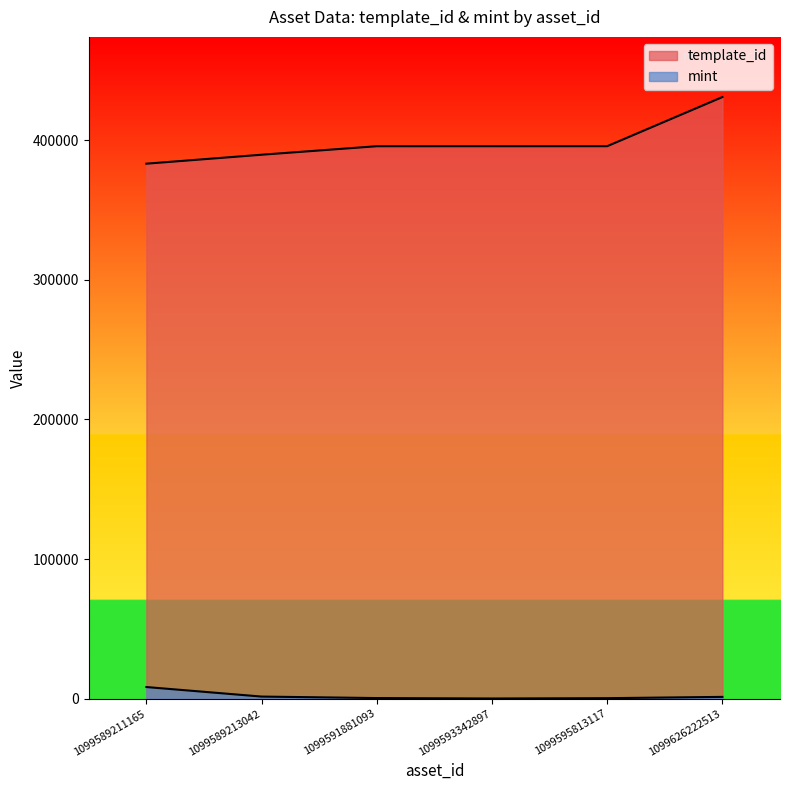

What is the sum of the mint values at 1099591881093 and 1099626222513?

1823